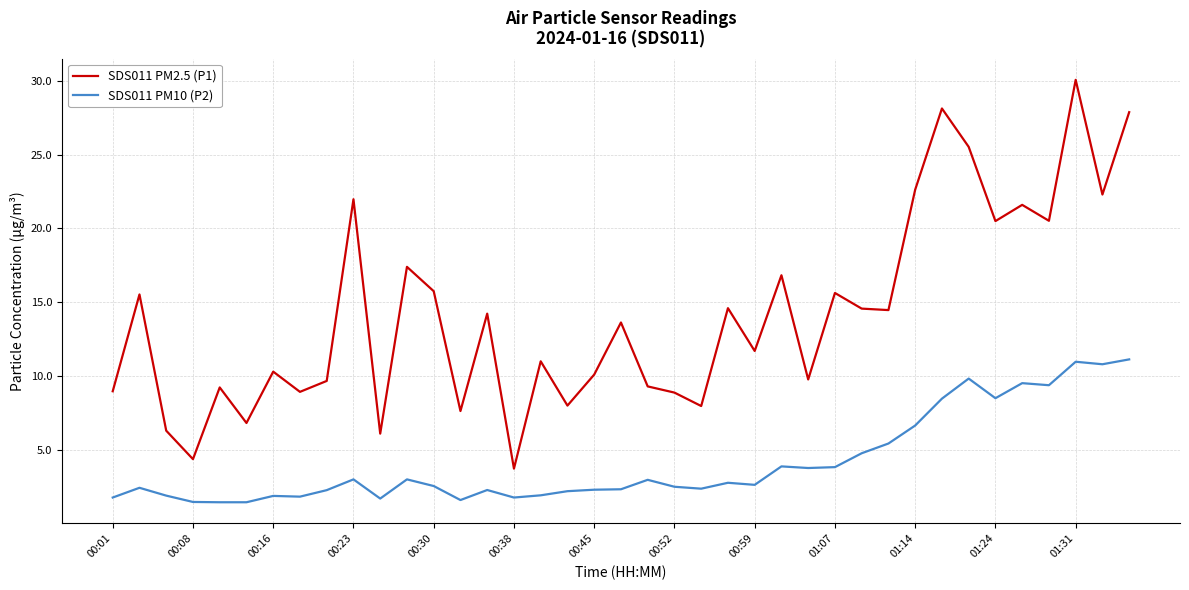

List the series in order of their overall mean, highest first.

SDS011 PM2.5 (P1), SDS011 PM10 (P2)